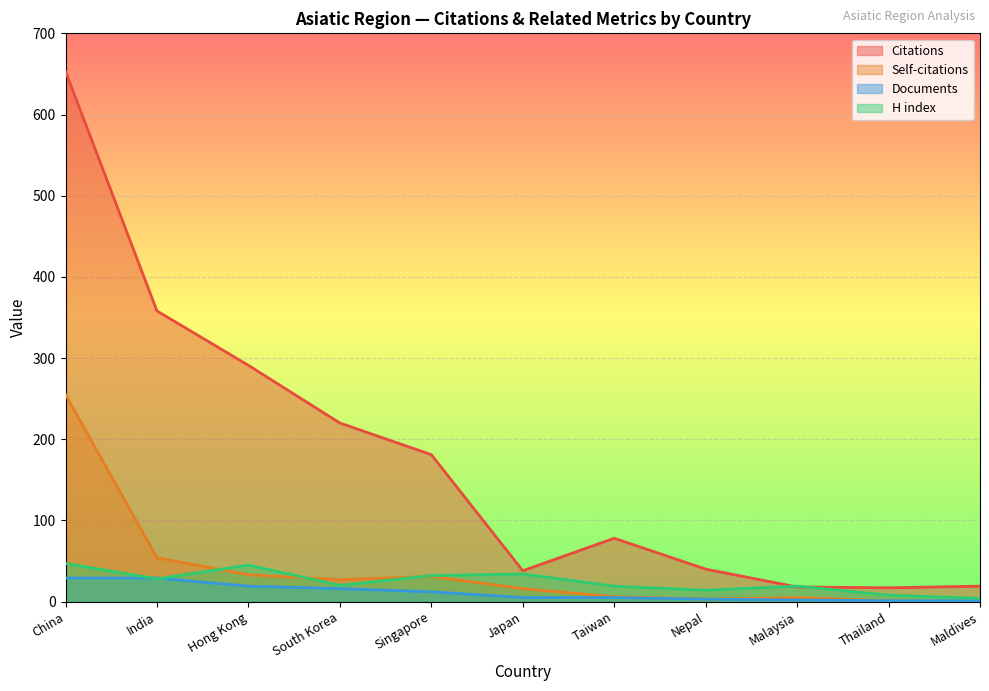

True or false: Self-citations and Documents intersect in this chart.

False